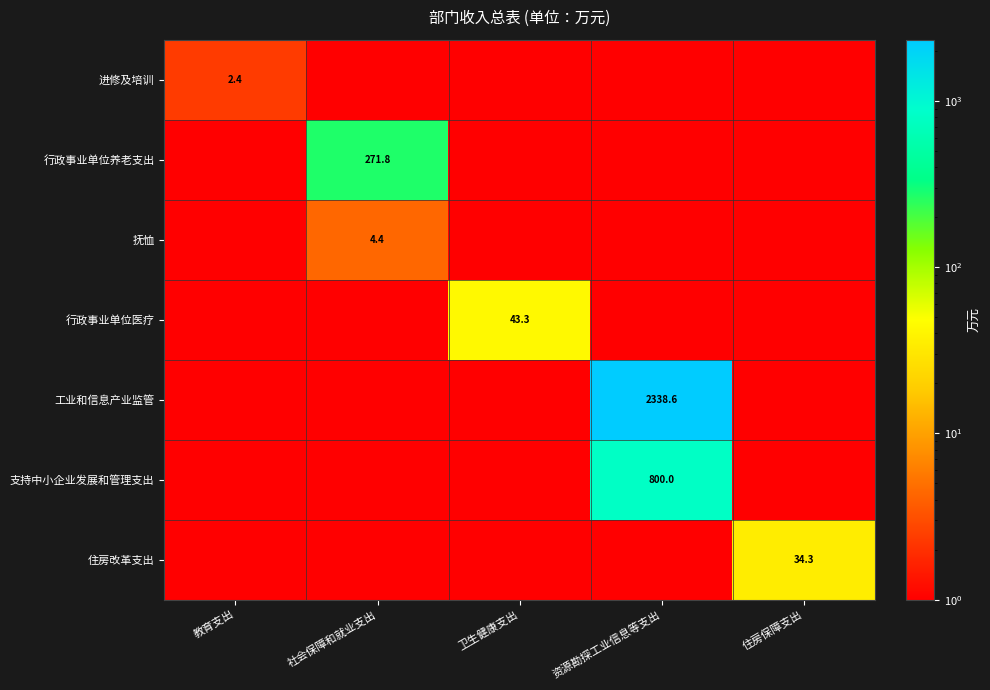

At which category is the sum across all series the highest?

资源勘探工业信息等支出